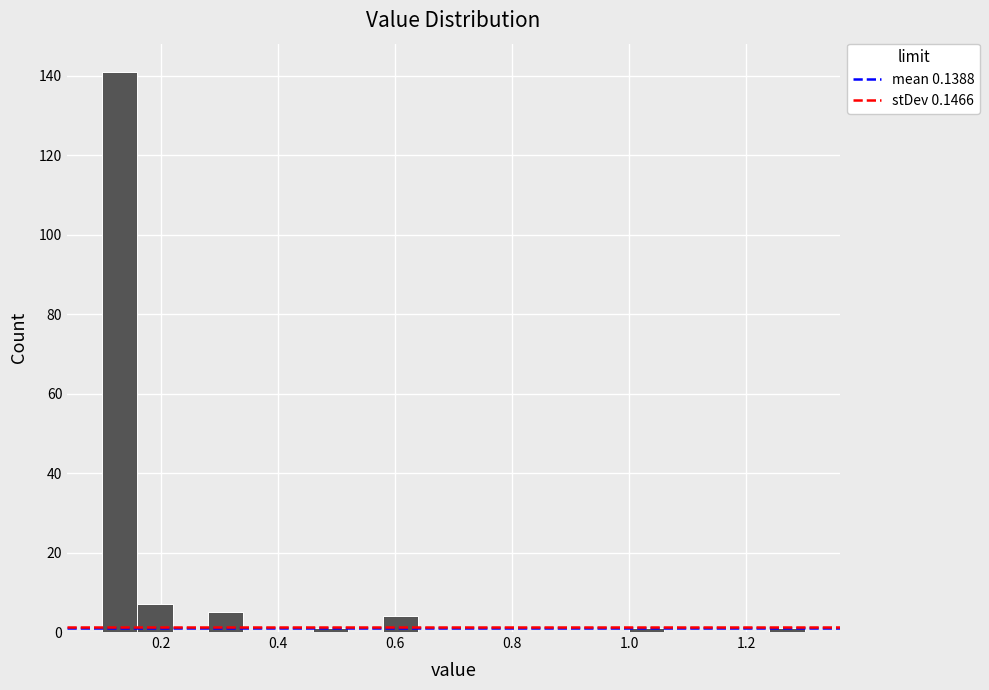

Read against the x-axis, roughly where is the centre of the tallest bar?

0.14